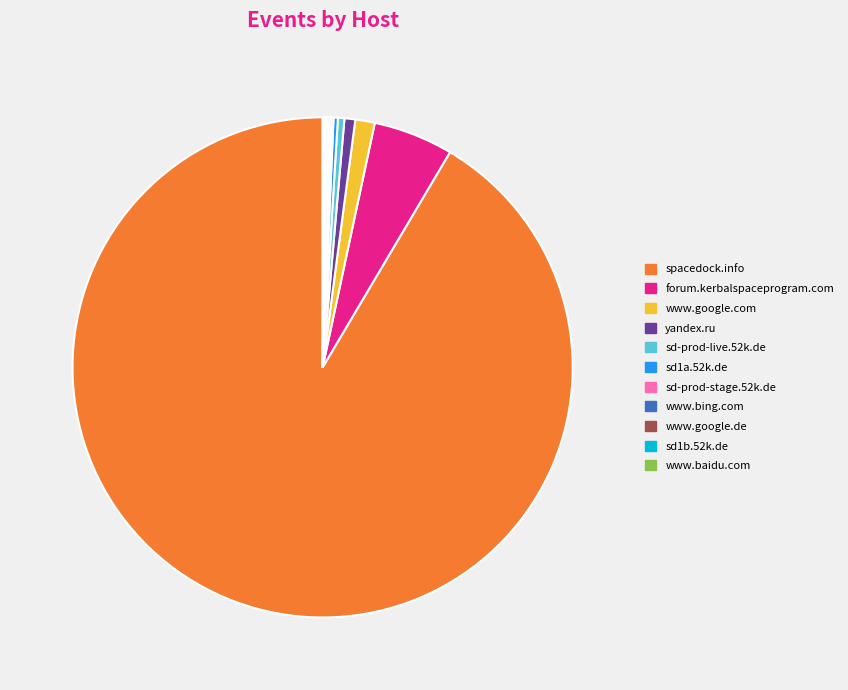

Which category accounts for the majority?

spacedock.info